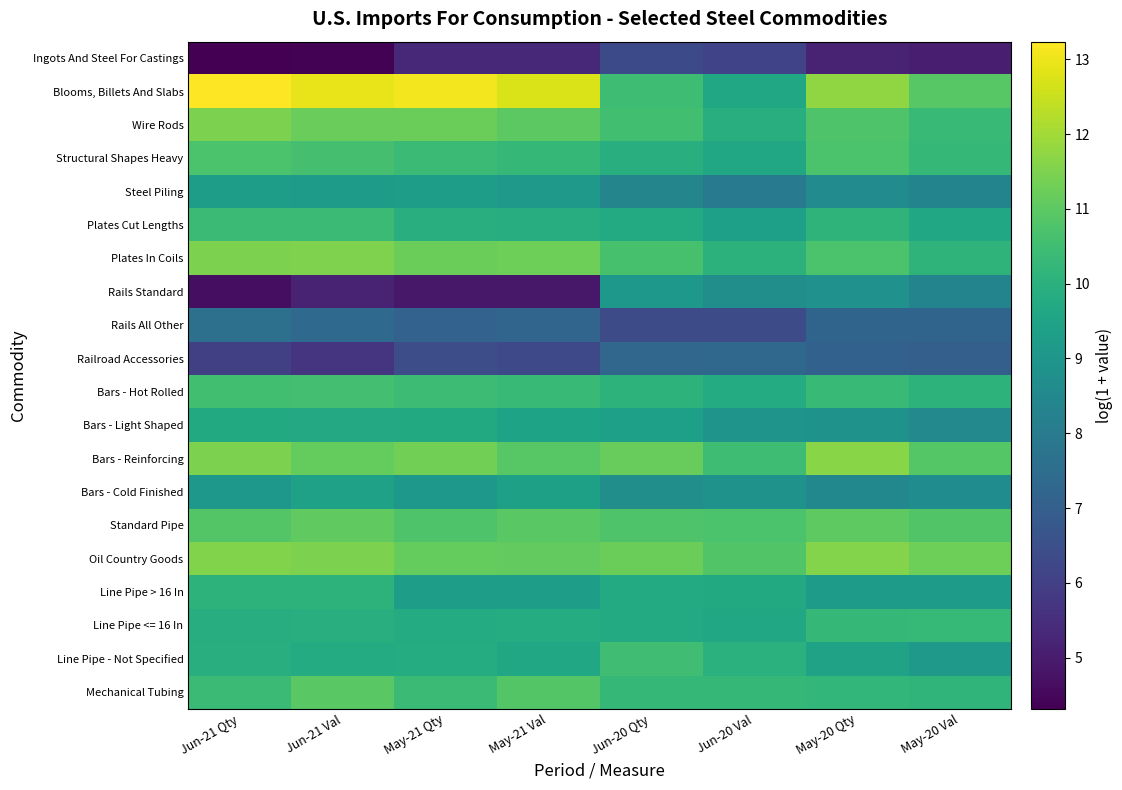

What is the total value across all series at May-20 Qty?

192.1